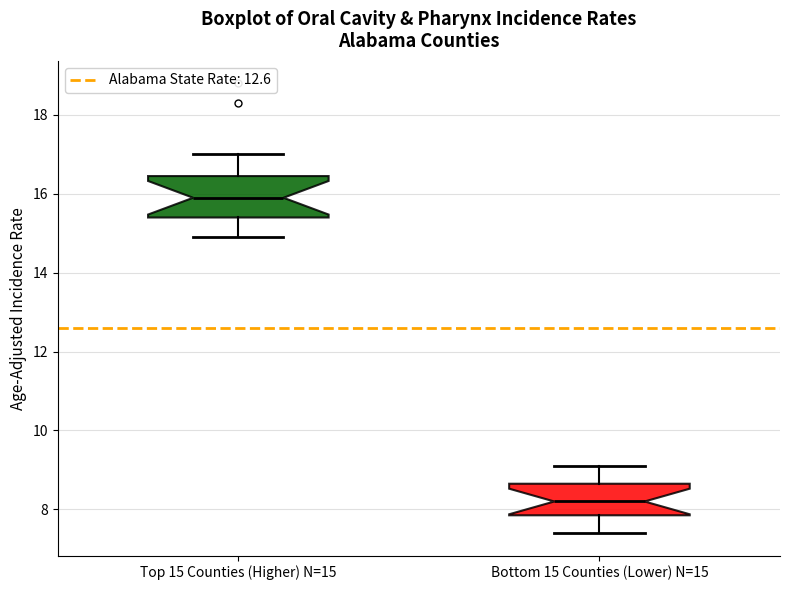

Where is the lower edge of the box for Top 15 Counties (Higher) N=15 on the y-axis? The values are not printed on the chart, so give them approximately, as read against the axis.

15.4